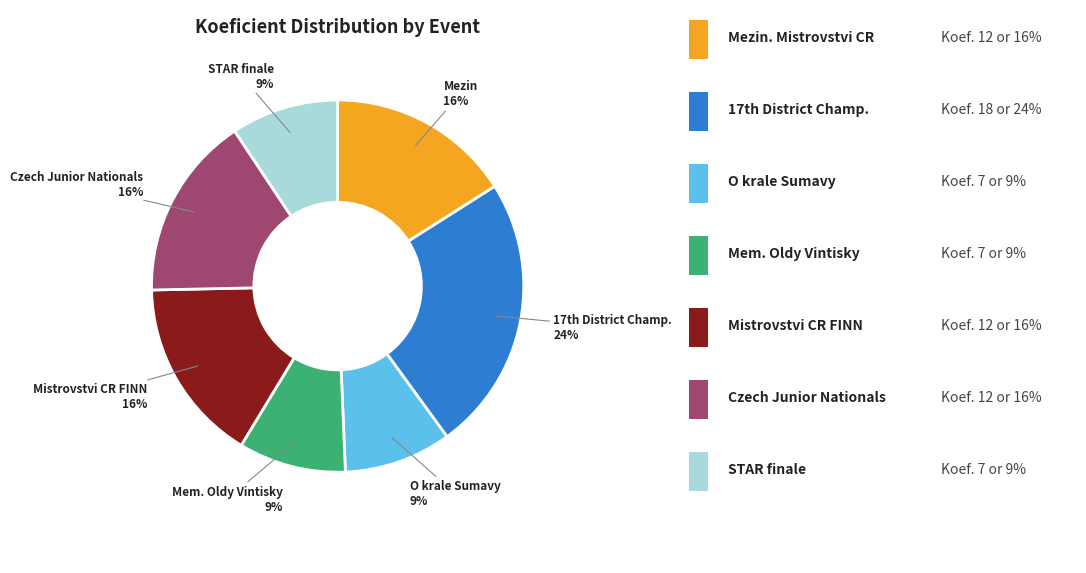

To the nearest percent, what is the difference between the largest and smallest slice percentages?

15%